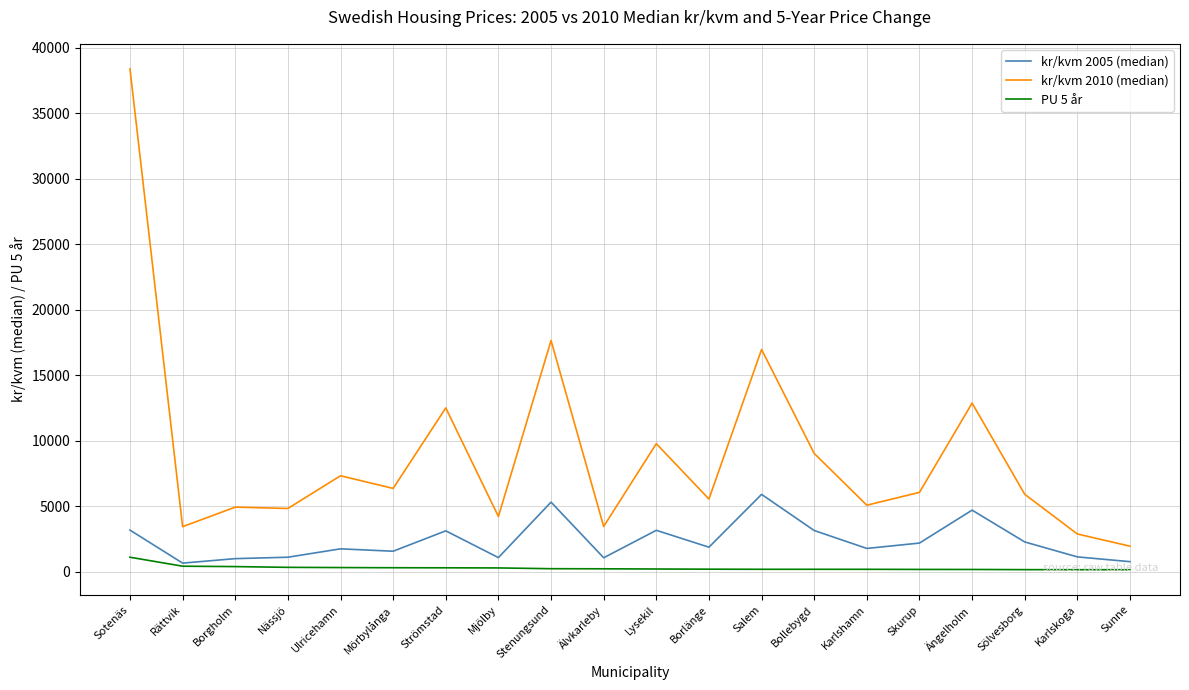

What is the difference between the highest and lowest values at Sotenäs?

37264.6